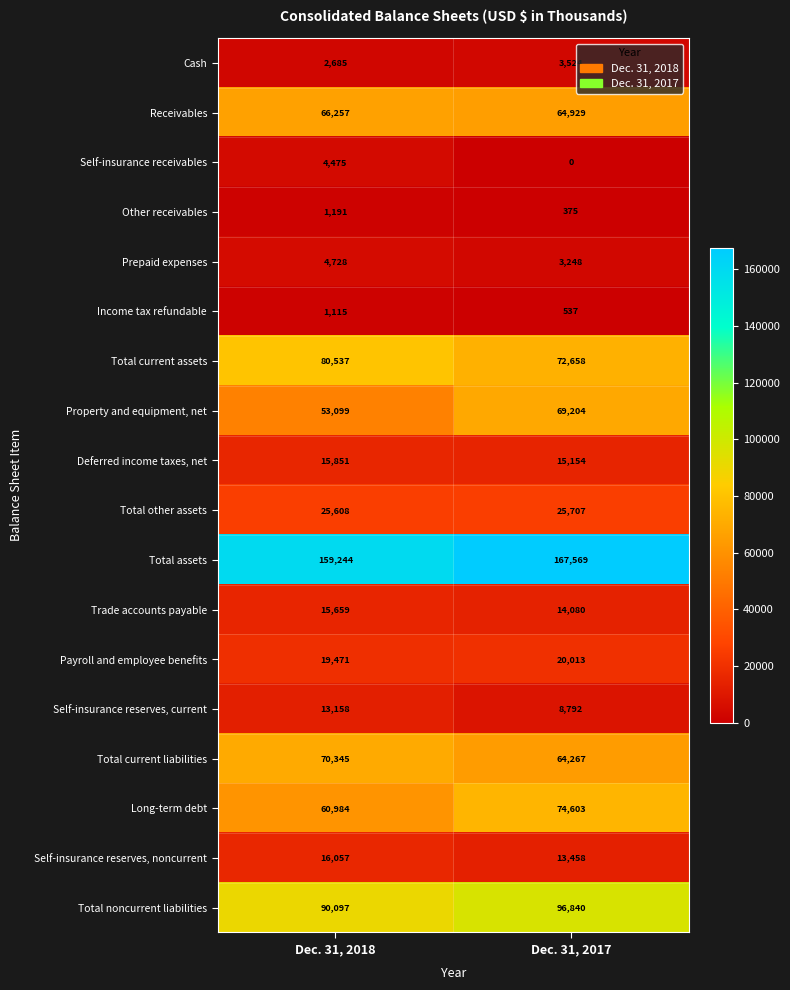

True or false: Receivables has a value of 90136 at Dec. 31, 2017.

False